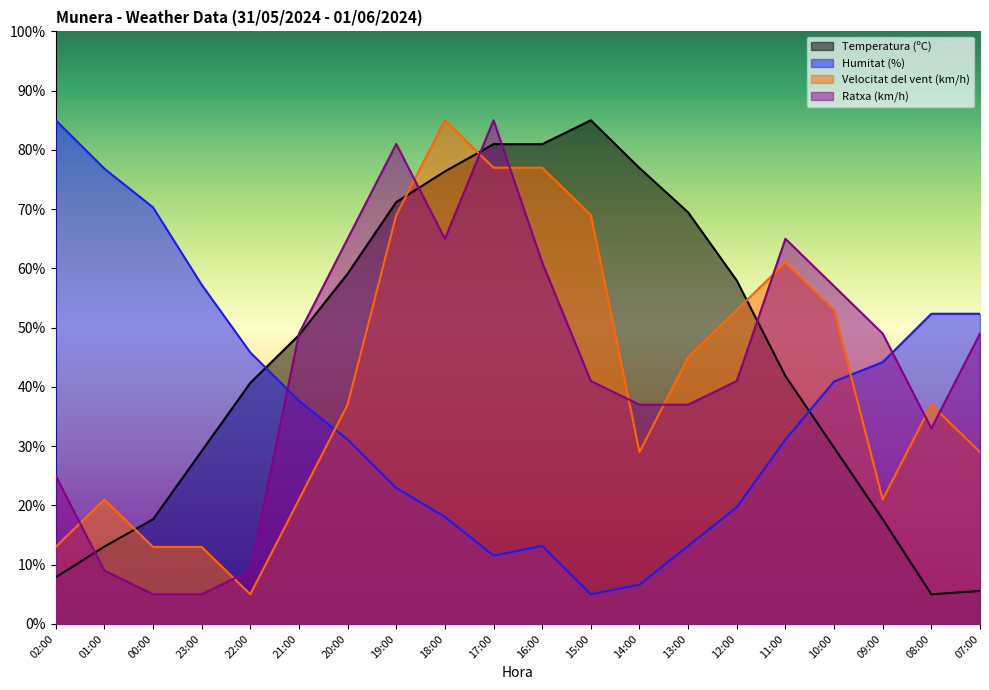

What position from the right is 01:00?

19